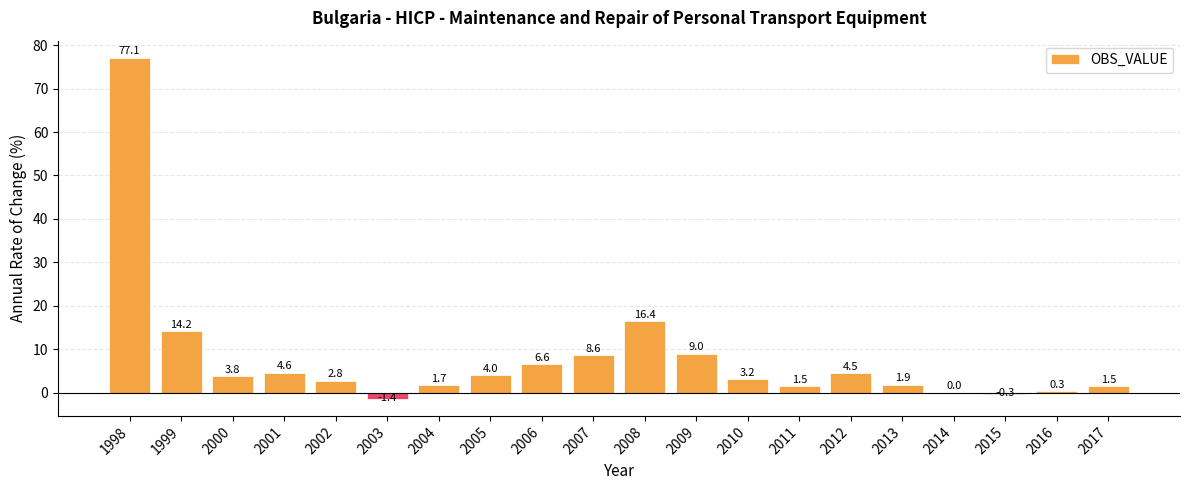

What is the sum of all values?

160.0